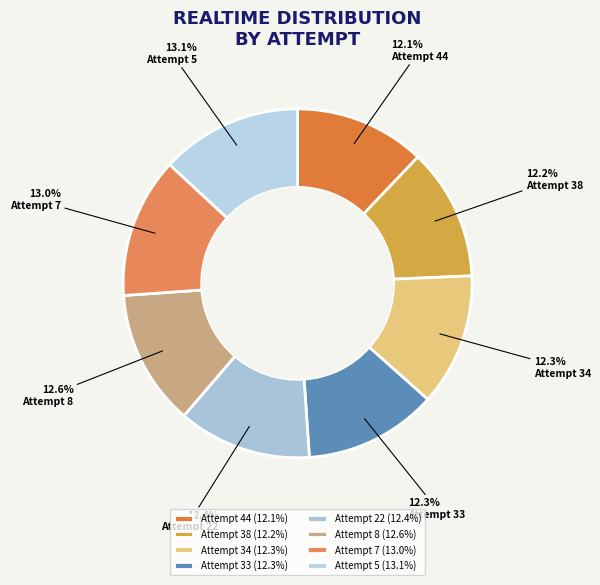

To the nearest percent, what is the combined percentage of Attempt 34 and Attempt 8?

25%